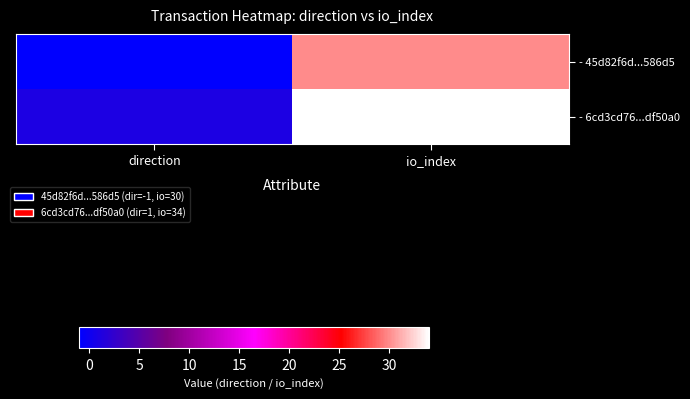

Reading right to left, transcribe all the data shown in this chart.

- 45d82f6d...586d5: io_index=30	direction=-1
- 6cd3cd76...df50a0: io_index=34	direction=1